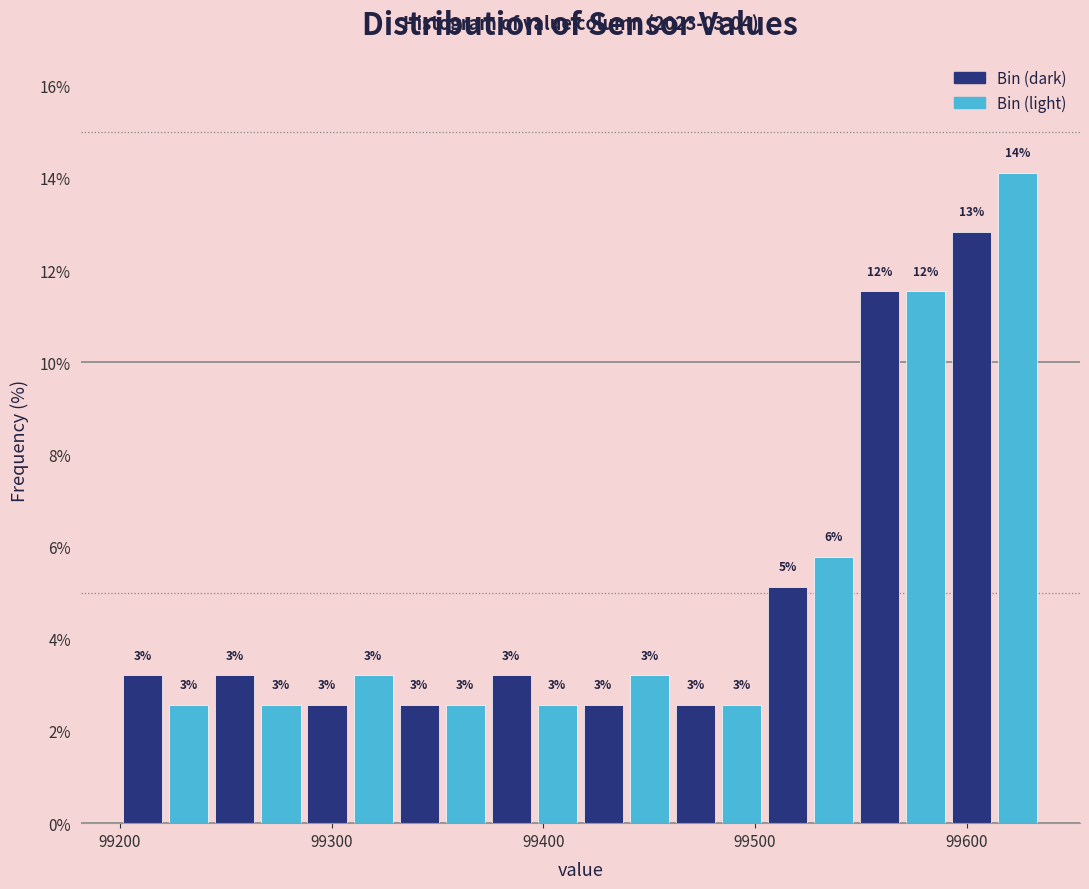

Around what value on the x-axis is the tallest bar? Give the approximate position of its centre, as read against the axis.

99620